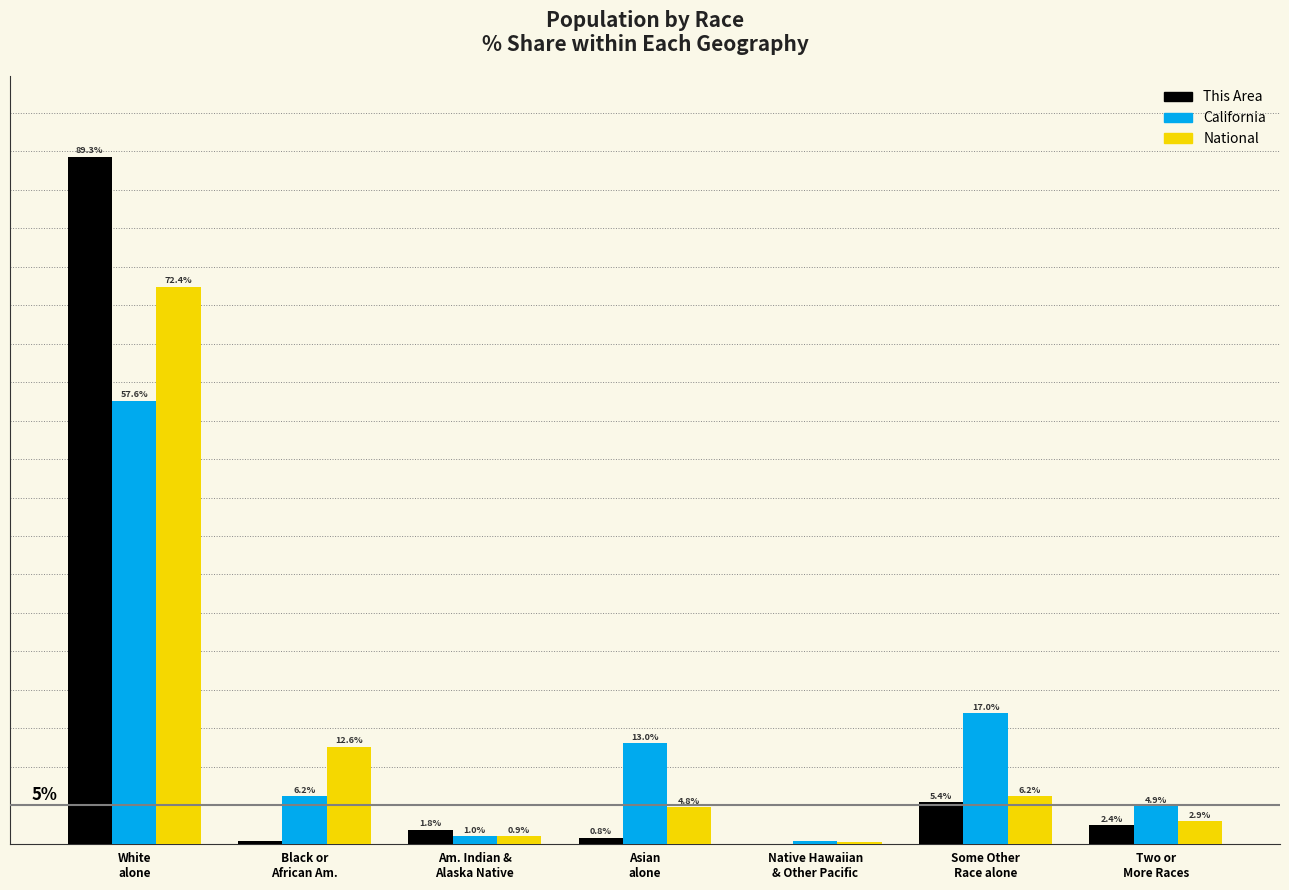

Does the chart contain stacked bars?

No